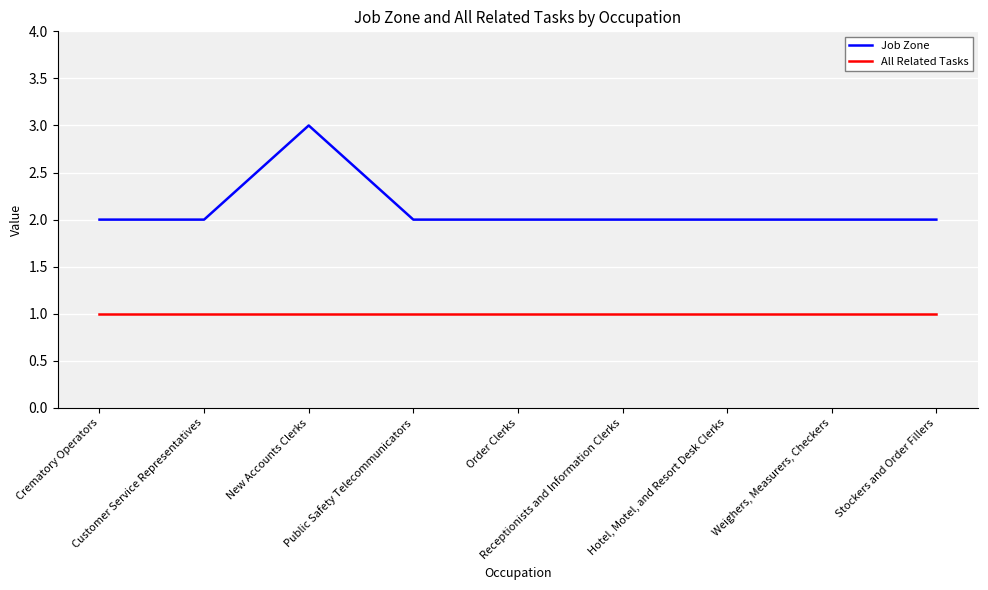

Which category has the highest value in the Job Zone series?

New Accounts Clerks